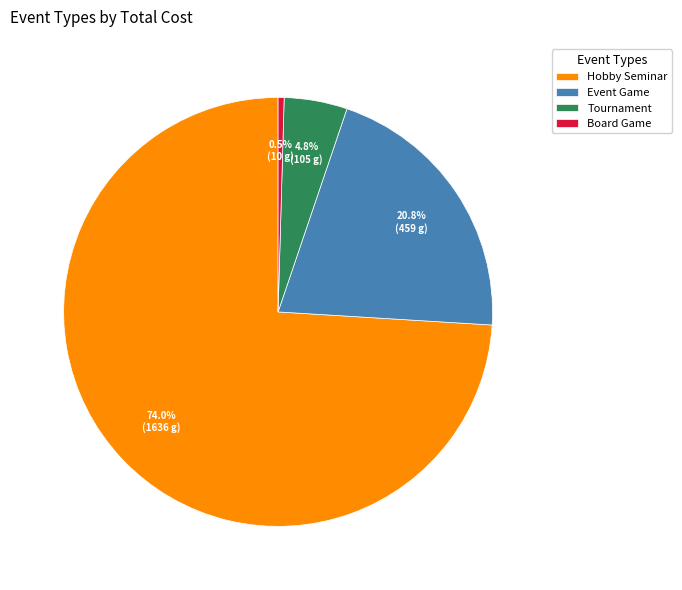

Rank the categories by value from highest to lowest.

Hobby Seminar, Event Game, Tournament, Board Game